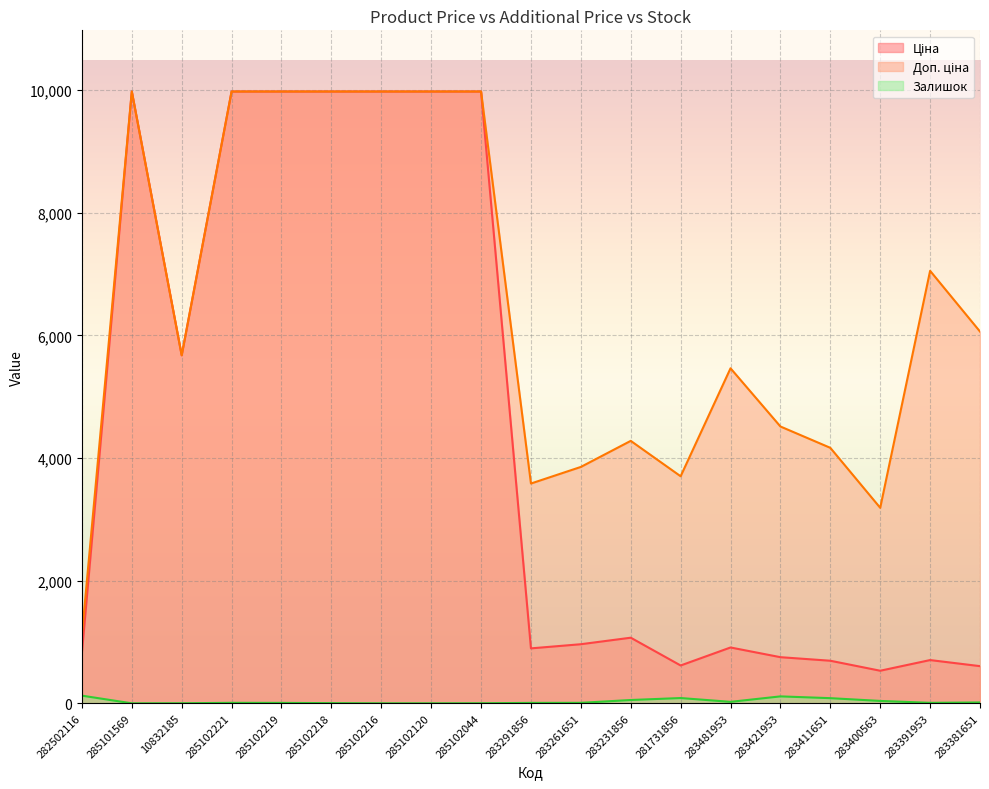

Which series changed the most between 285102221 and 285102120?

Залишок